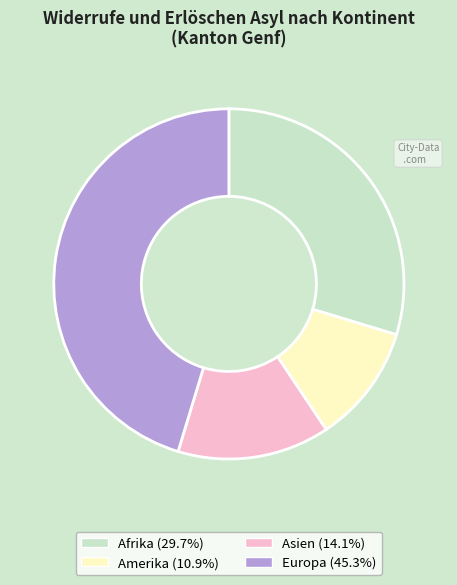

Does any single category account for the majority?

No